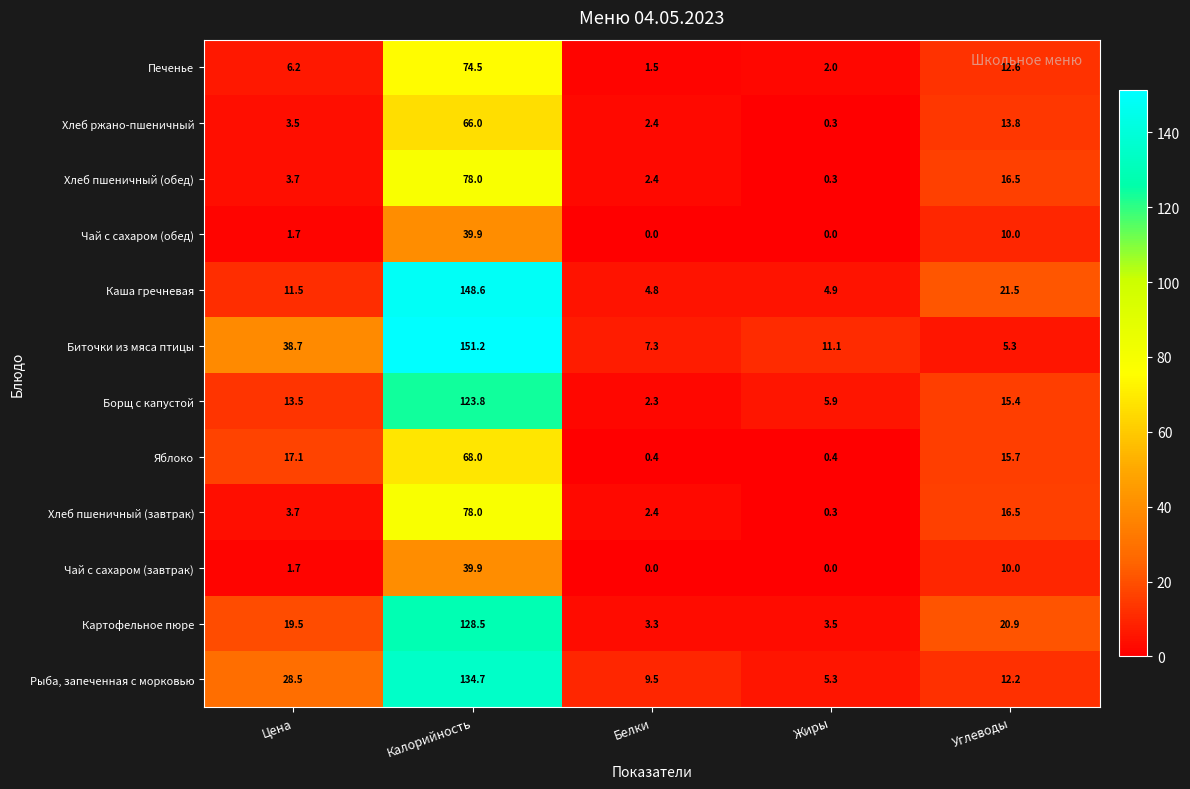

The value of Биточки из мяса птицы at Углеводы is 7.9. True or false?

False